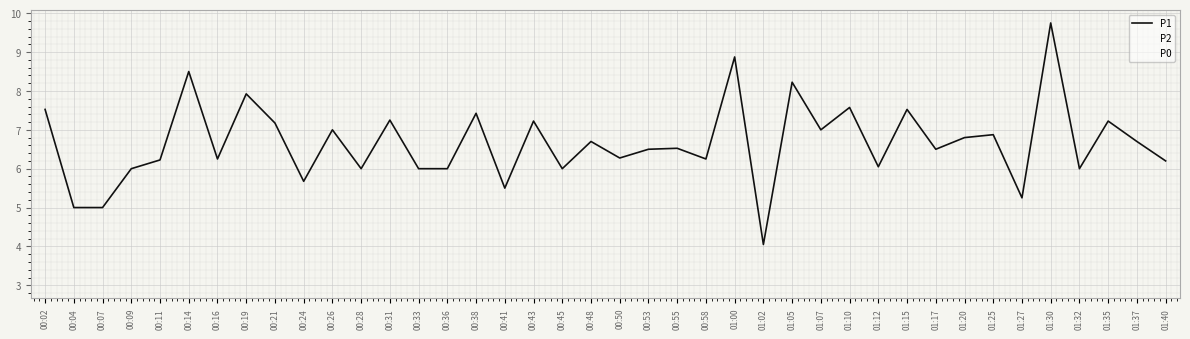

What is the spread (max minus min) of values at 00:58?

0.5